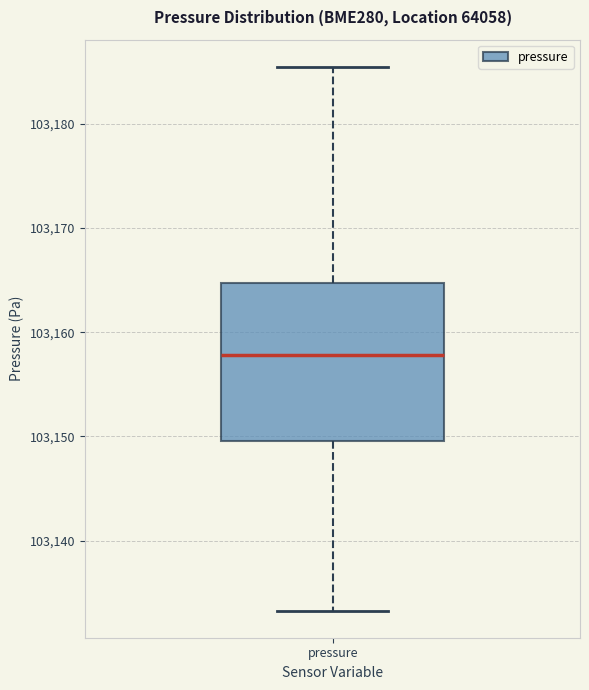

Read this box plot against the y-axis: the position of the median line, the range covered by the box, and the ends of both whiskers. The values are not printed on the chart, so give them approximately, as read against the axis.

median 103158, box 103150 to 103165, whiskers 103133 to 103185